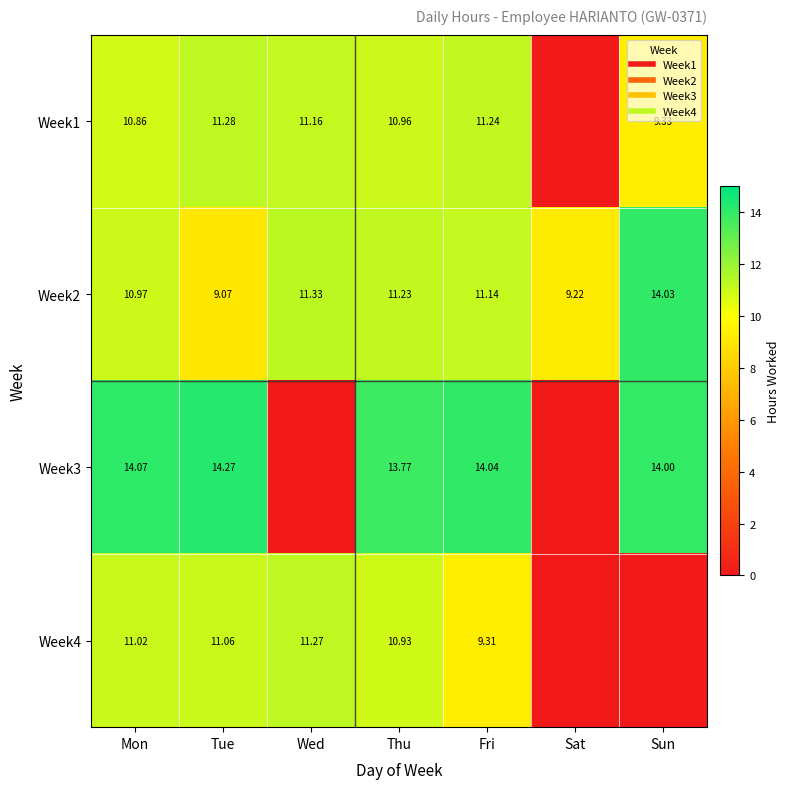

What is the sum of the Week3 values at Thu and Mon?

27.8